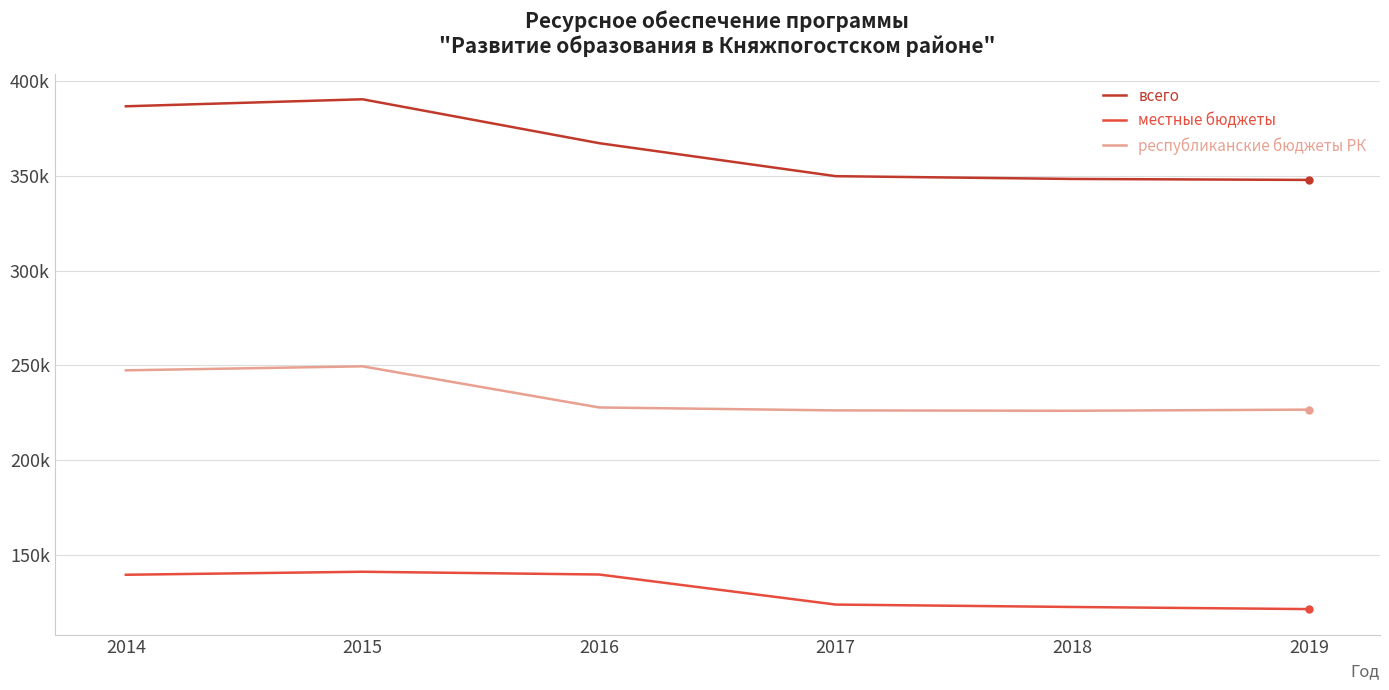

Does the chart display data point markers on the line(s)?

No